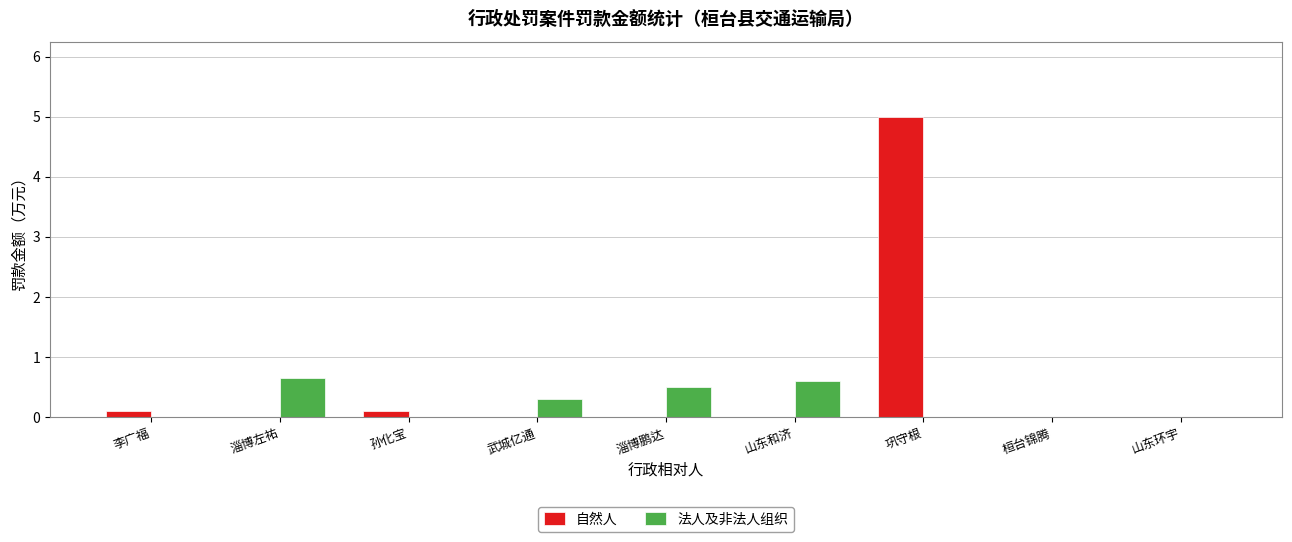

True or false: 自然人 has a value of 0.0 at 山东环宇.

True